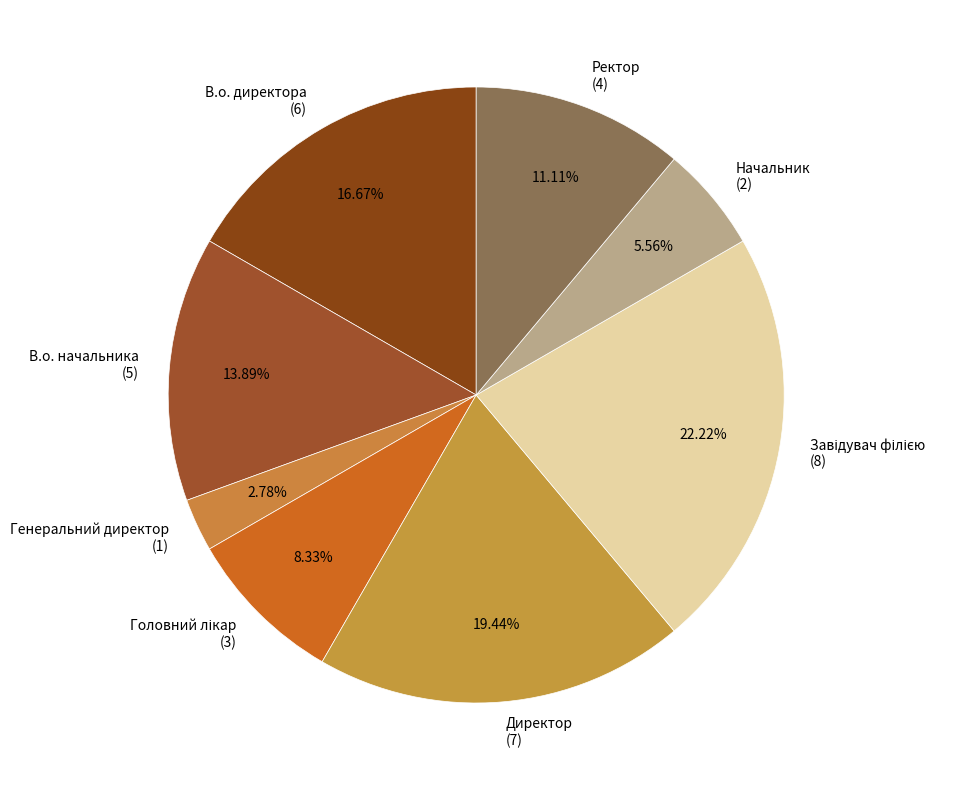

The В.о. начальника slice represents 23% of the pie. True or false?

False